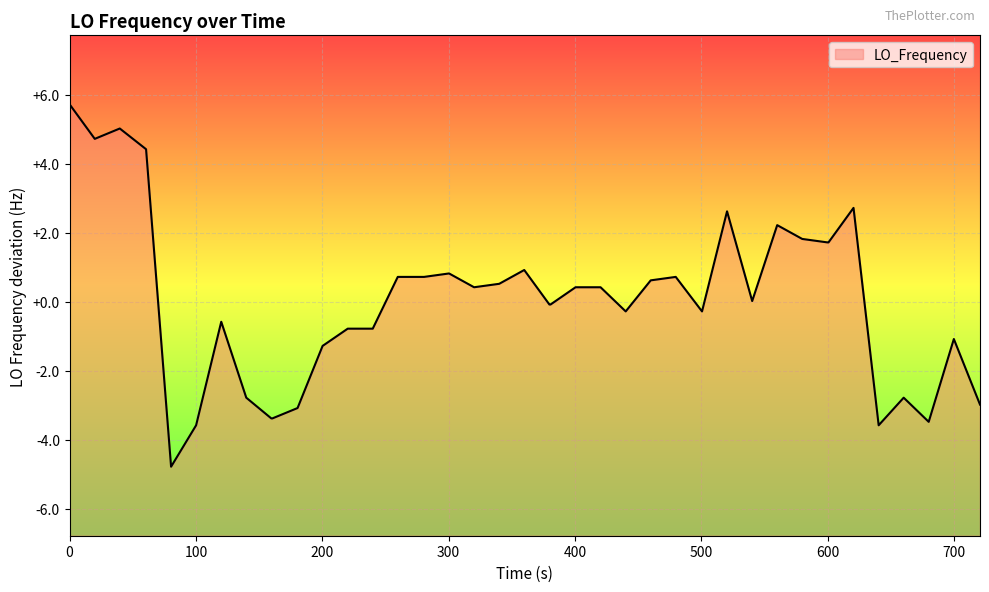

What is the smallest value displayed?

-4.8